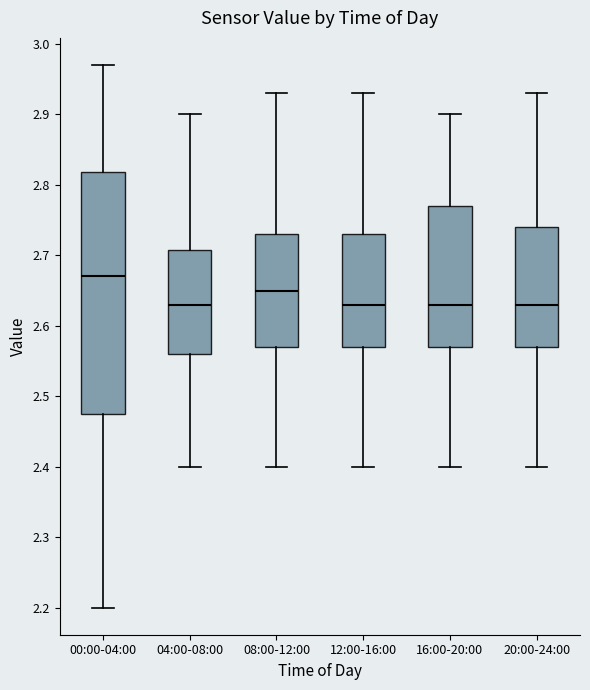

Reading left to right, read every box against the y-axis: the position of its median line, the range the box covers, and the ends of its whiskers. The values are not printed on the chart, so give them approximately, as read against the axis.

00:00-04:00: median 2.67, box 2.48 to 2.82, whiskers 2.20 to 2.97
04:00-08:00: median 2.63, box 2.56 to 2.71, whiskers 2.40 to 2.90
08:00-12:00: median 2.65, box 2.57 to 2.73, whiskers 2.40 to 2.93
12:00-16:00: median 2.63, box 2.57 to 2.73, whiskers 2.40 to 2.93
16:00-20:00: median 2.63, box 2.57 to 2.77, whiskers 2.40 to 2.90
20:00-24:00: median 2.63, box 2.57 to 2.74, whiskers 2.40 to 2.93